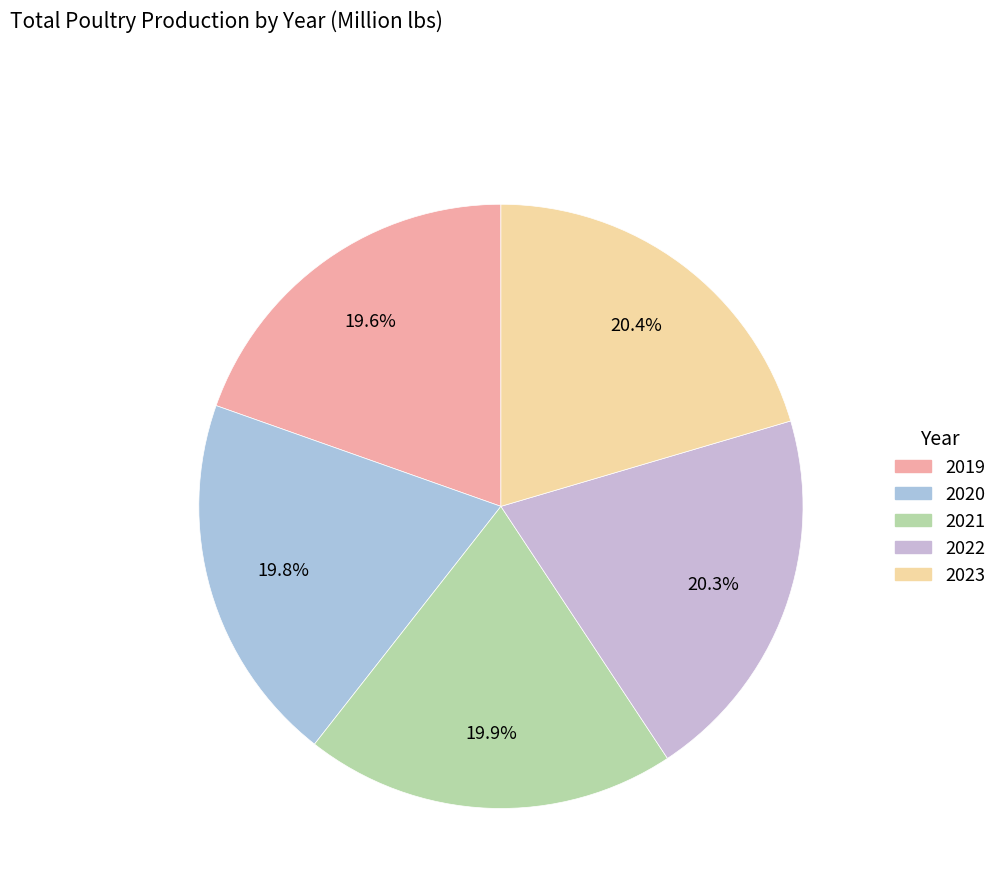

To the nearest percent, what portion does 2019 represent?

20%